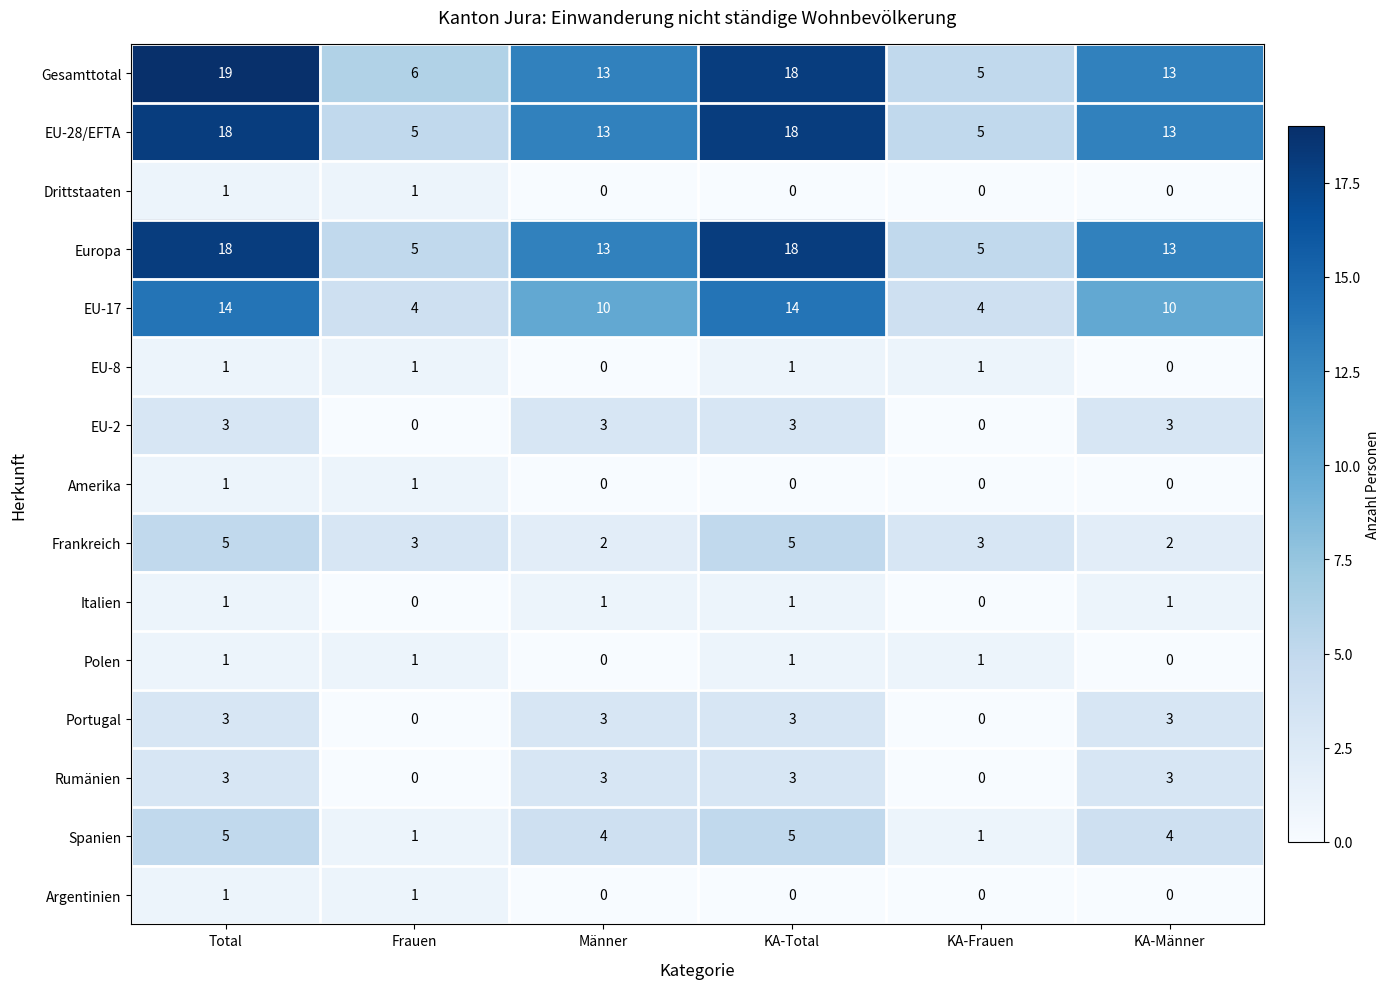

At which label does Europa first exceed 13?

Total